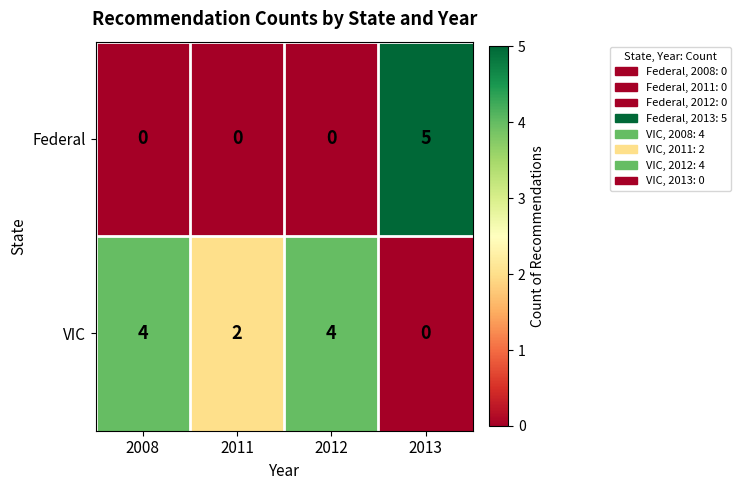

Reading left to right, list all the values displayed in this chart.

Federal: 0	0	0	5
VIC: 4	2	4	0